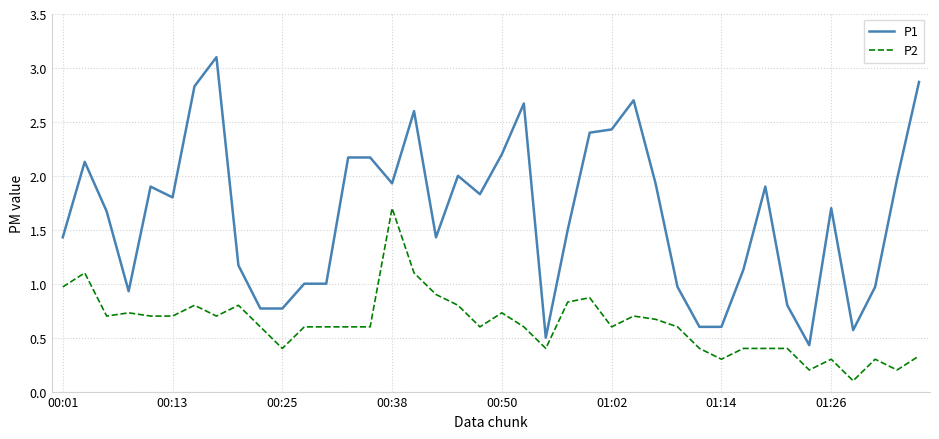

Which series has the largest range (max minus min)?

P1